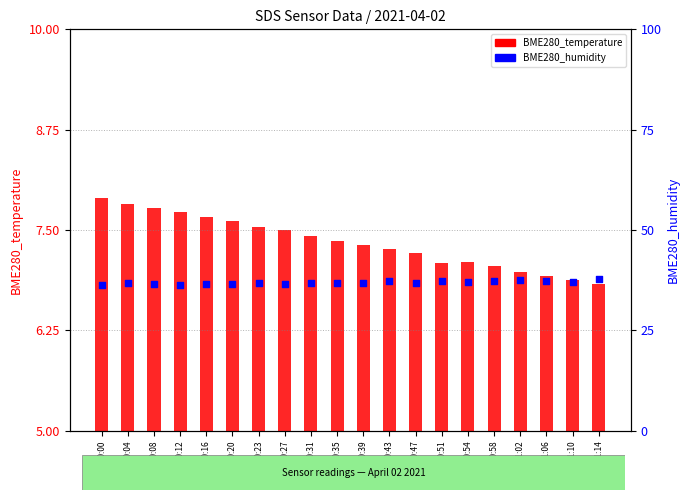

Which series reaches the maximum Y coordinate?

BME280_humidity